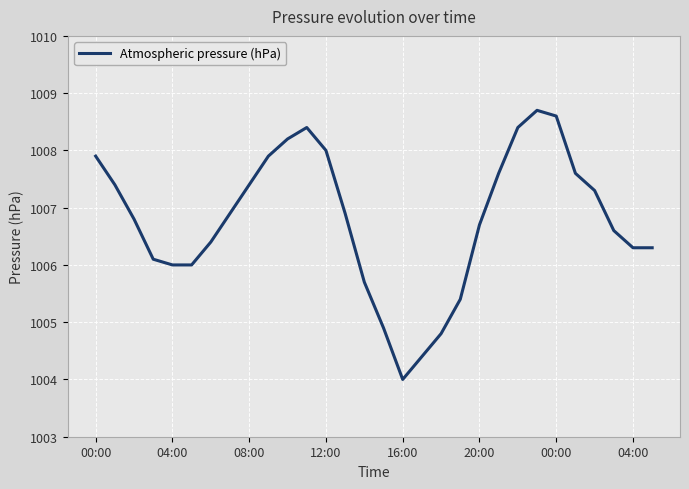

How many series are shown in this chart?

1